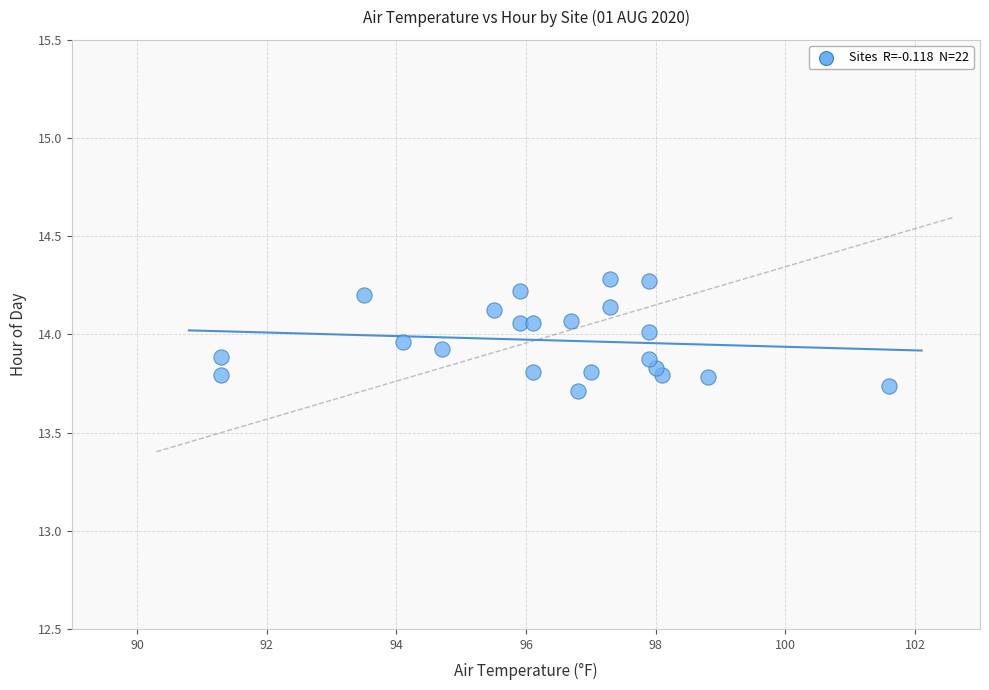

What is the range of X values (max minus min)?

10.3